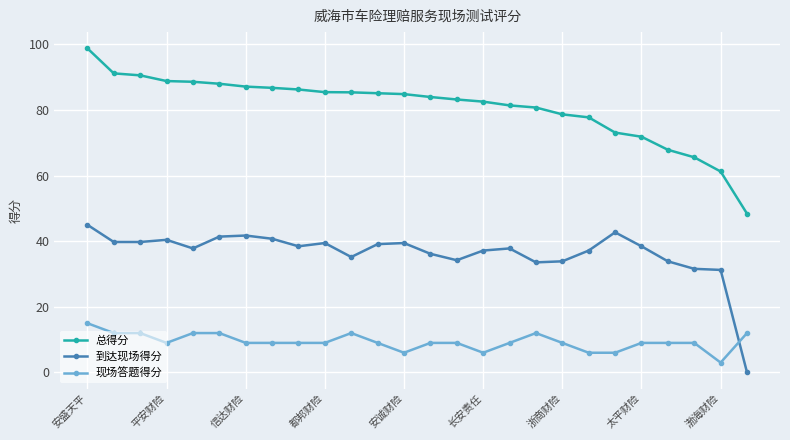

Is this an area chart (filled region under the line)?

No